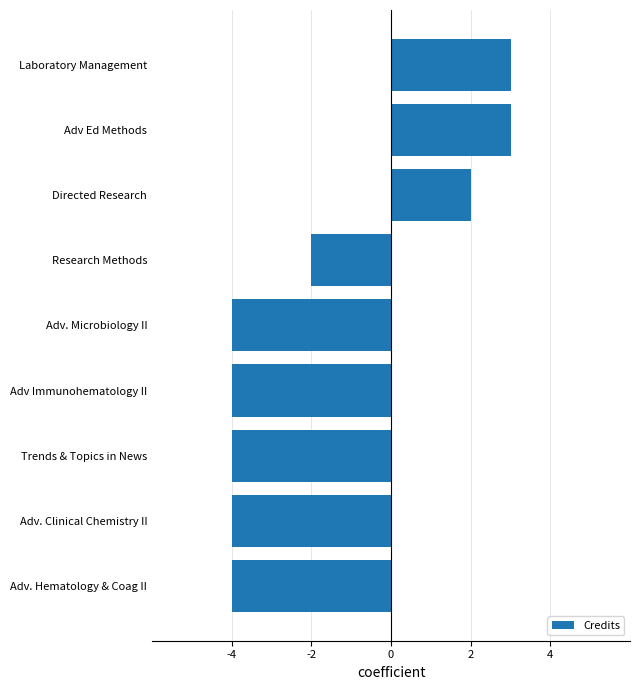

What is the sum of the values at Adv. Microbiology II and Research Methods?

-6